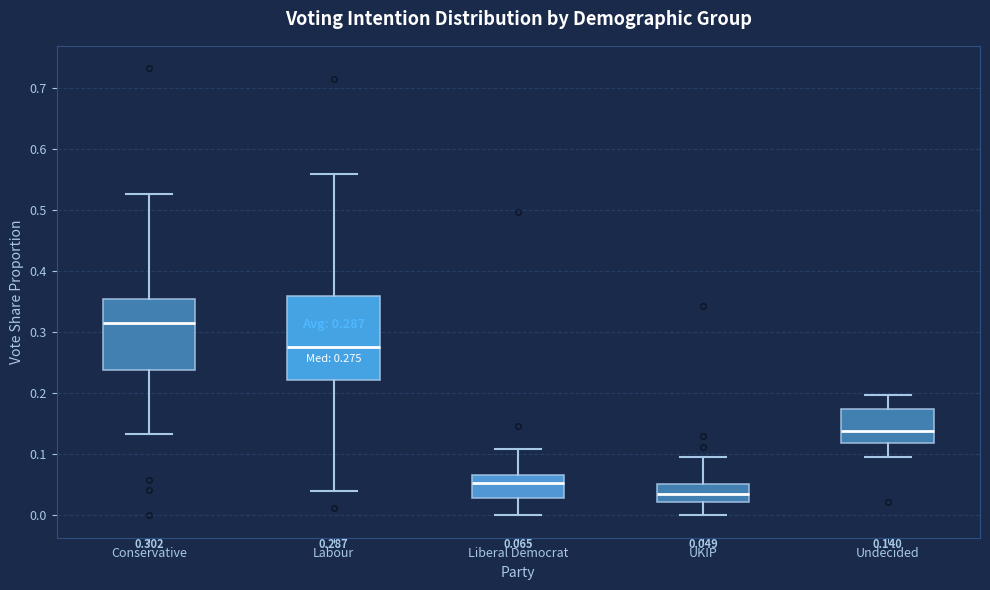

Comparing the boxes themselves (not the whiskers), which one is the tallest?

Labour